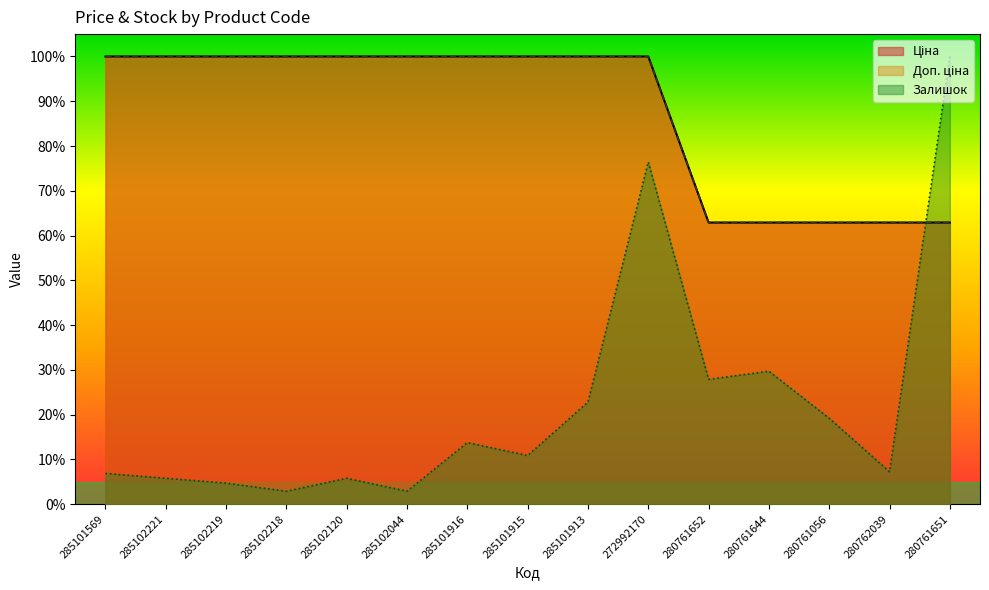

True or false: Залишок and Ціна cross at least once.

True